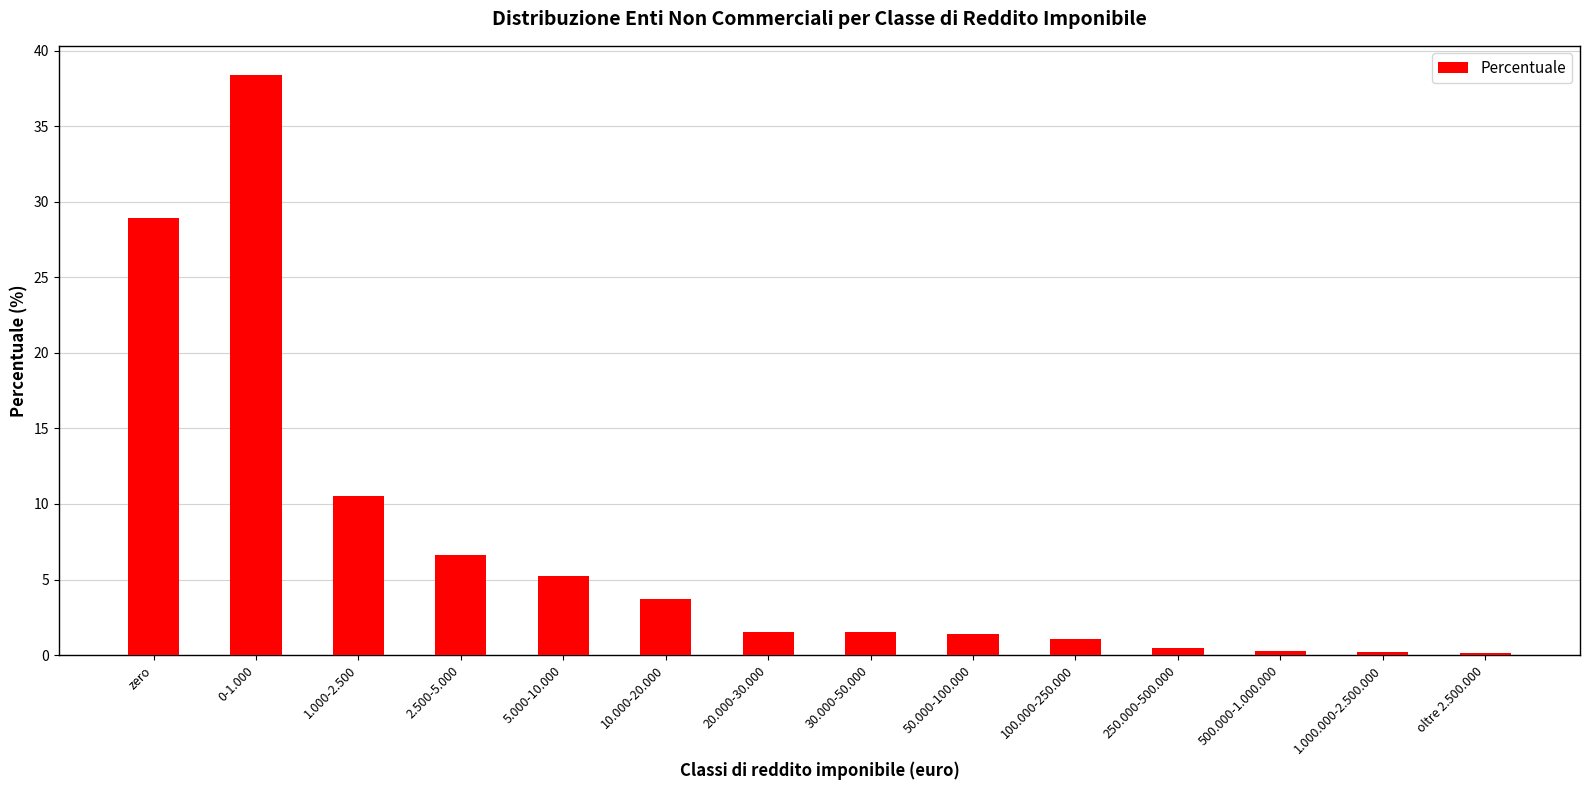

How many distinct data groups are displayed?

1